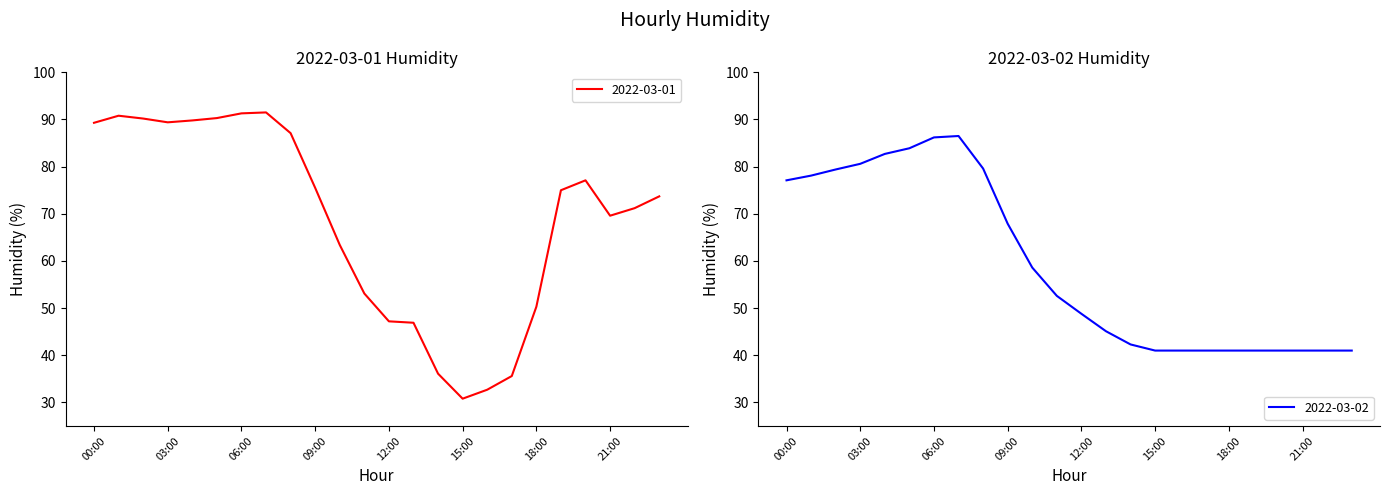

Which category has the highest value in the 2022-03-02 series?

07:00